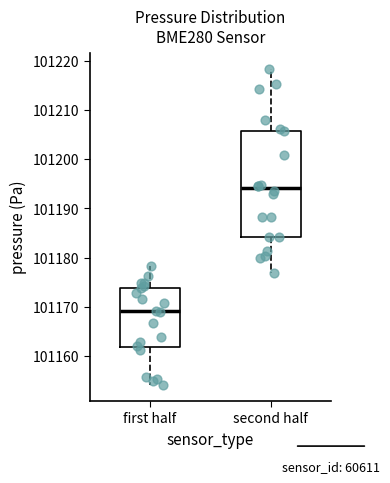

Which box has the highest median line?

second half